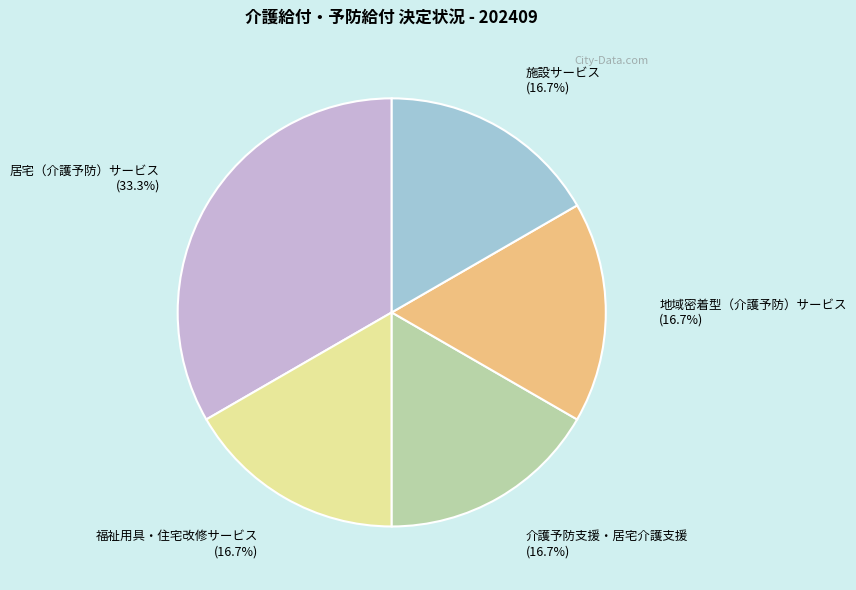

Is it true that 介護予防支援・居宅介護支援 is 9% of the pie?

False